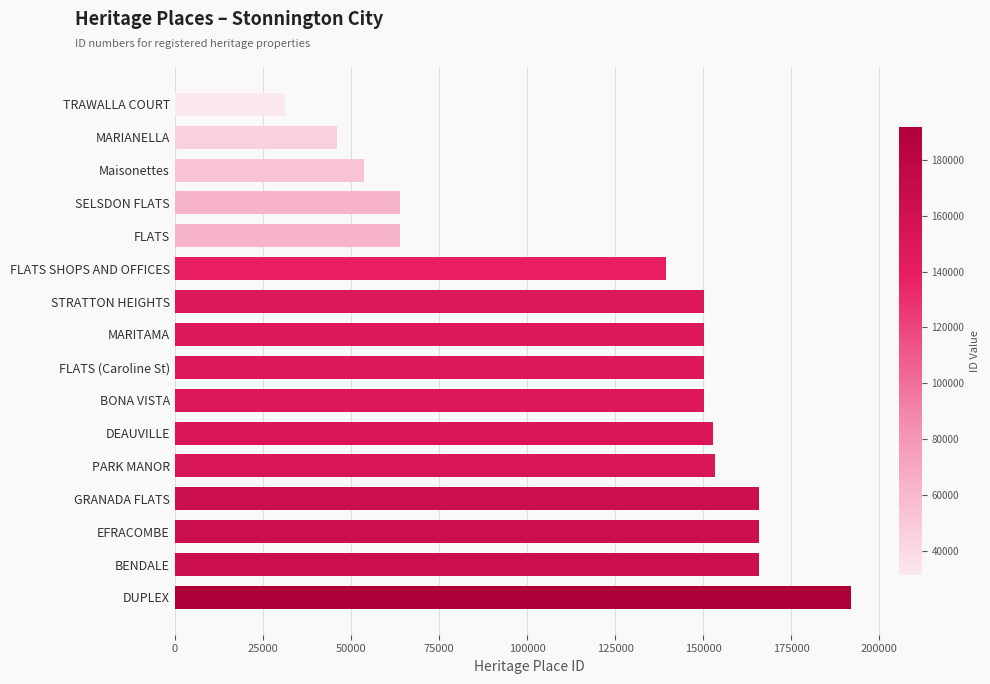

What is the ratio of the value at DUPLEX to the value at Maisonettes?

3.6